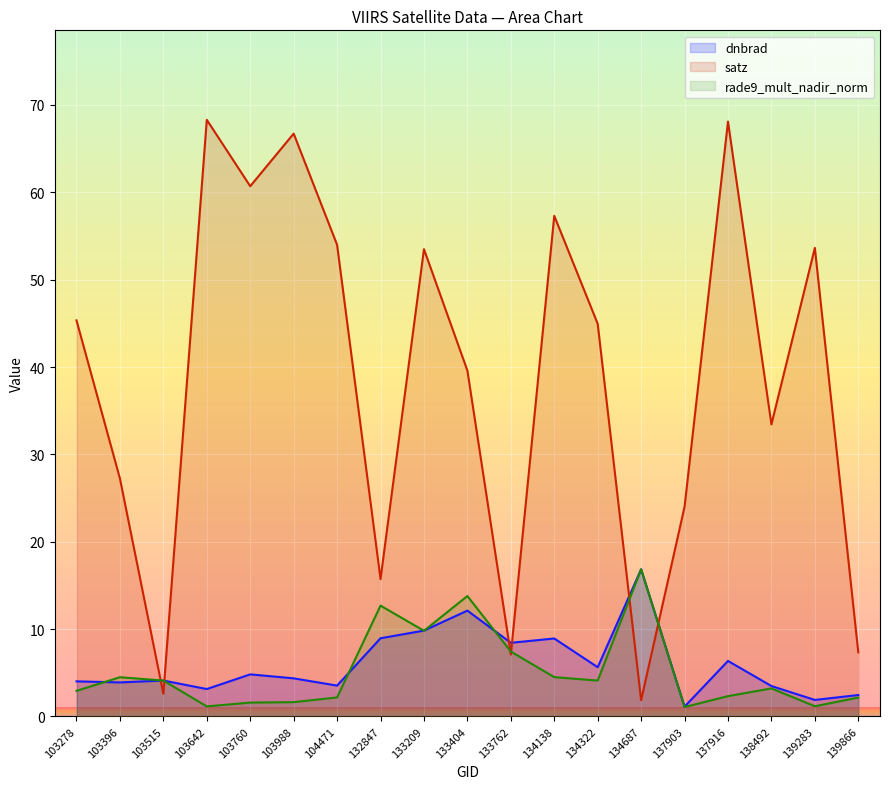

What is the value of the rade9_mult_nadir_norm point at the 10th from the left?

13.8